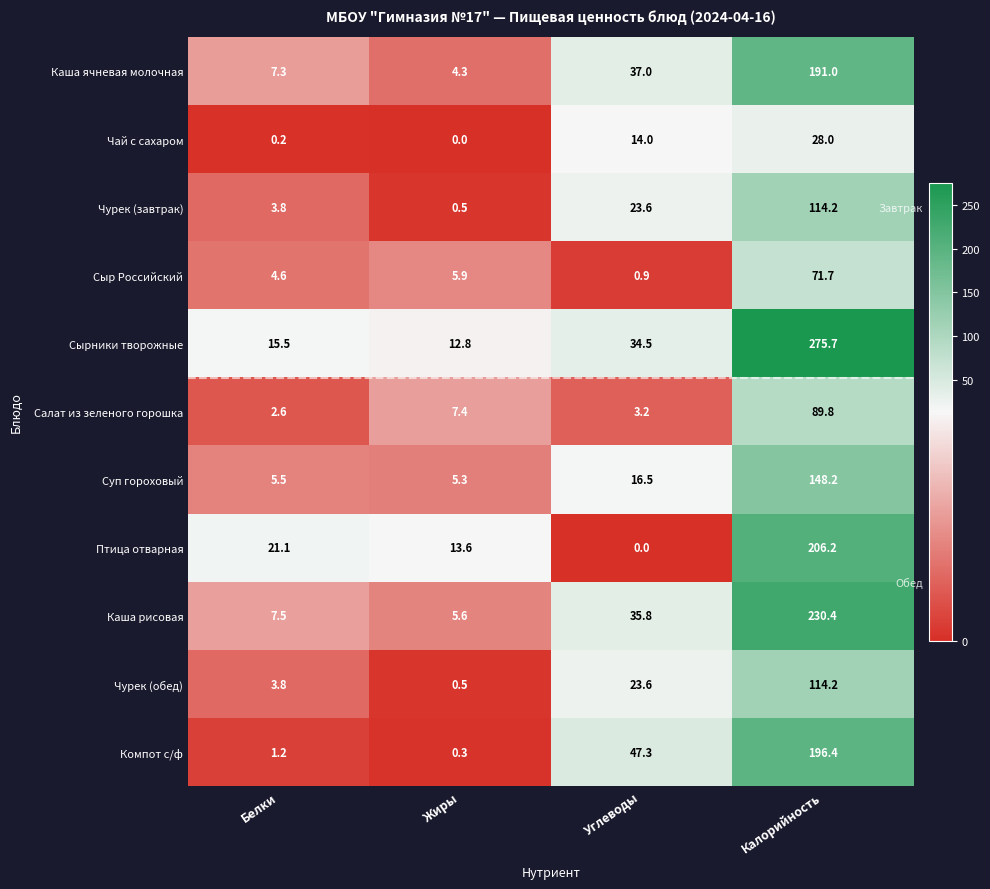

Where is Каша рисовая nearest to the value 118?

Углеводы